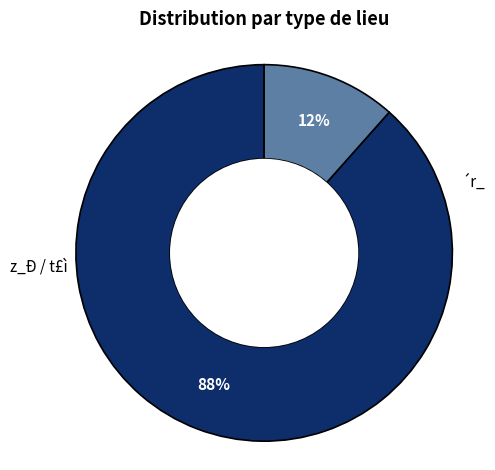

To the nearest percent, what is the average slice percentage?

50%